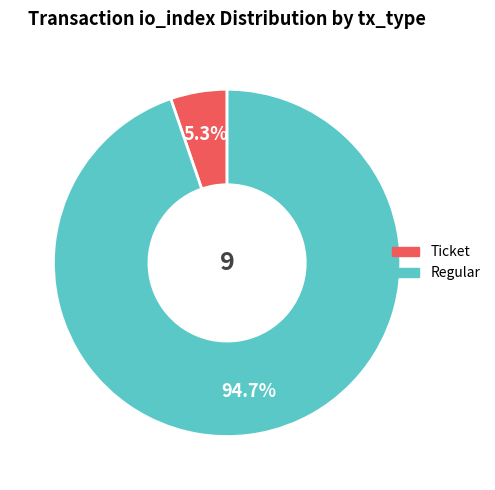

What is the smallest slice in the pie chart?

Ticket